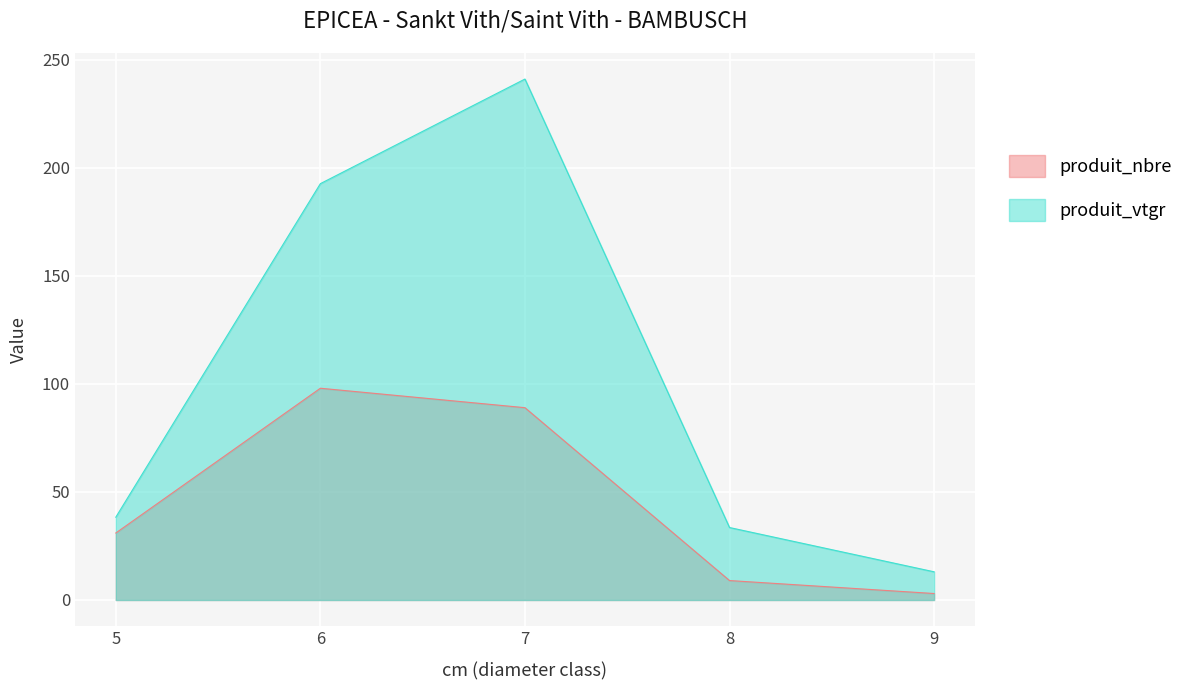

Which series has the largest total across all categories?

produit_vtgr